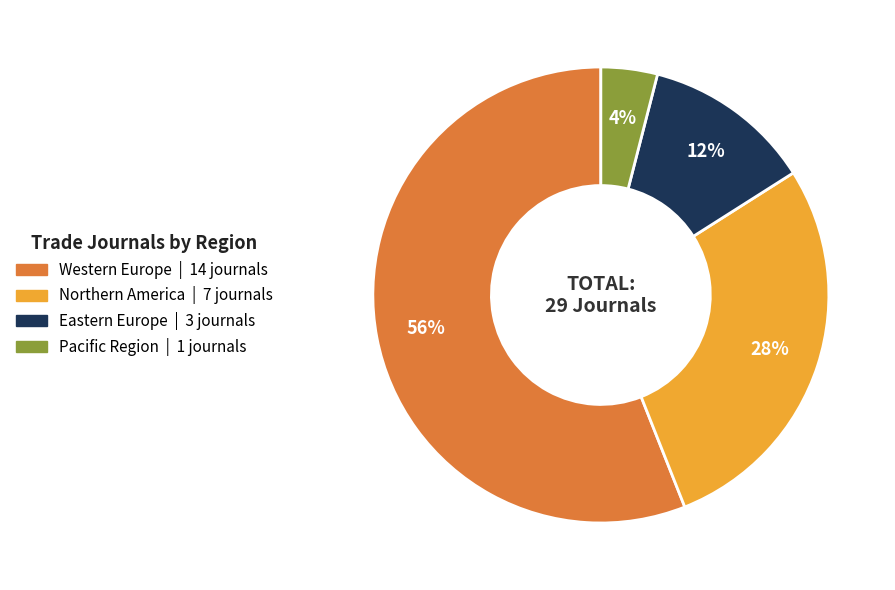

What is the largest slice in the pie chart?

Western Europe